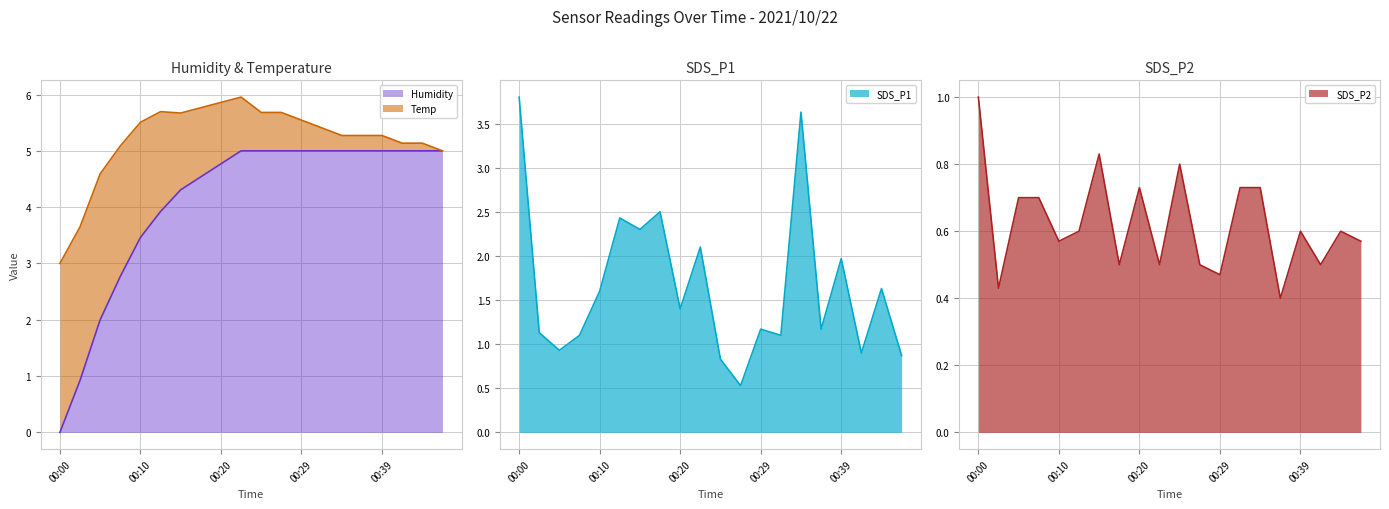

True or false: SDS_P1 and SDS_P2 cross at least once.

False